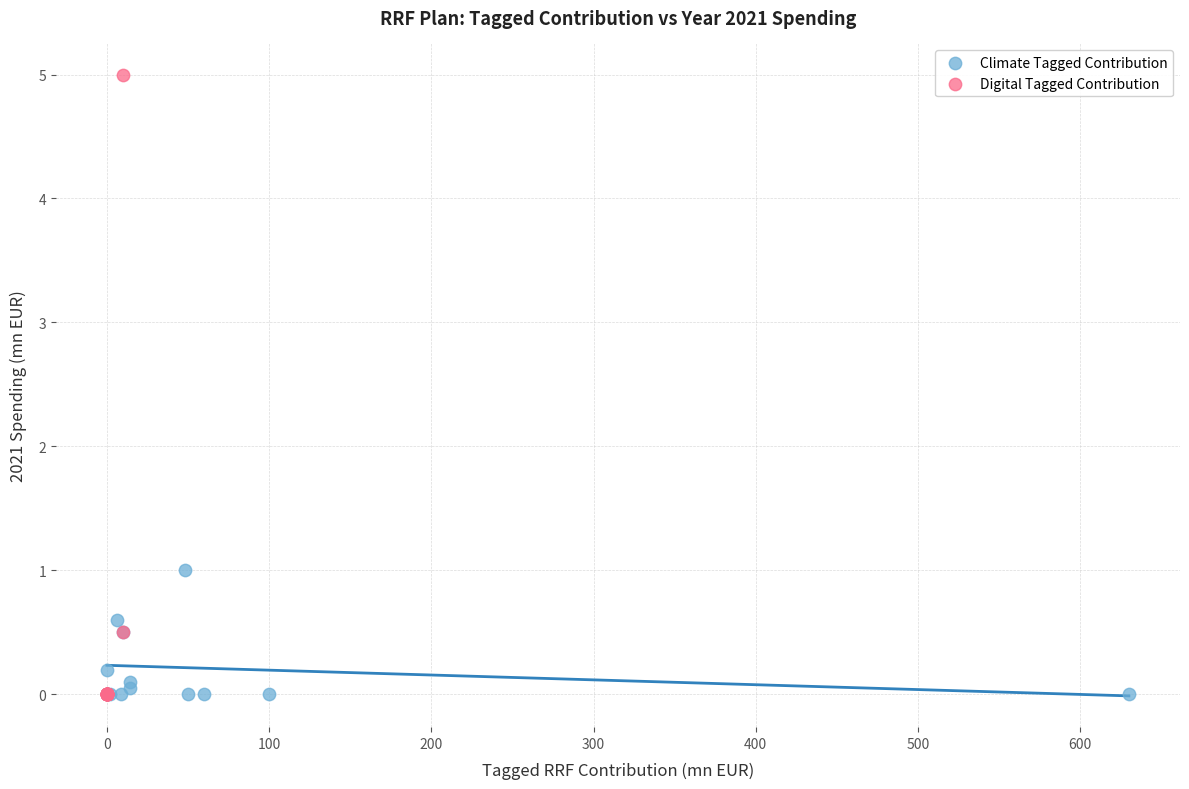

Which series reaches the maximum Y coordinate?

Digital Tagged Contribution